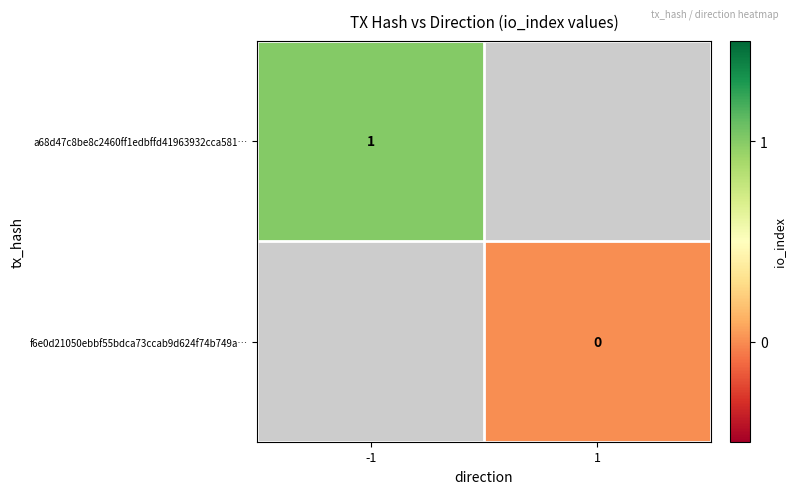

Is it true that a68d47c8be8c2460ff1edbffd41963932cca581… equals 0 at -1?

False